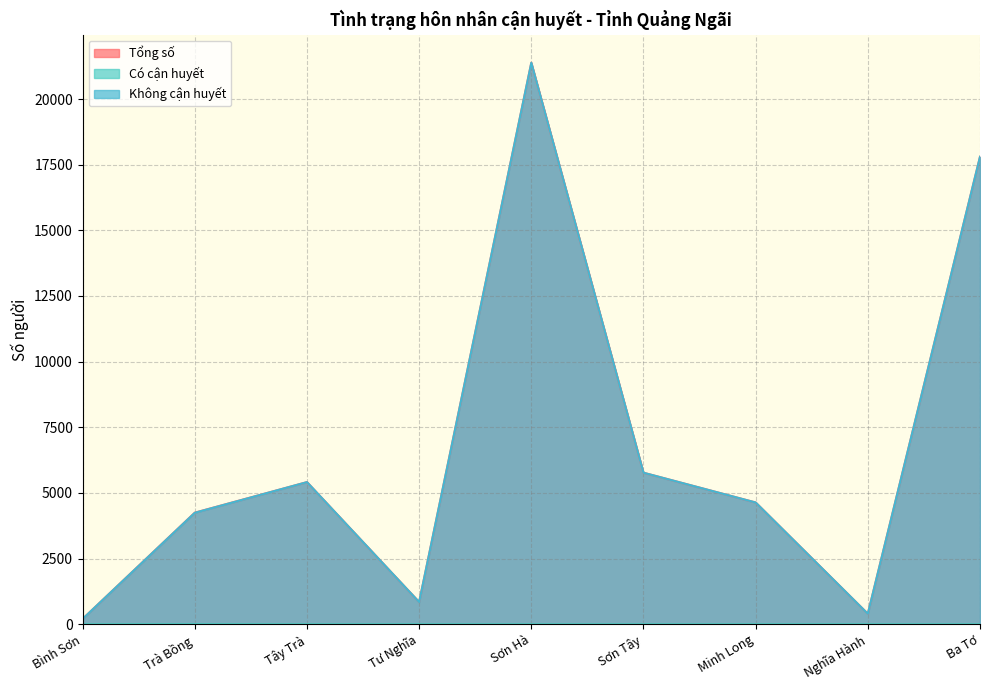

Where is the first local maximum for Tổng số?

Tây Trà